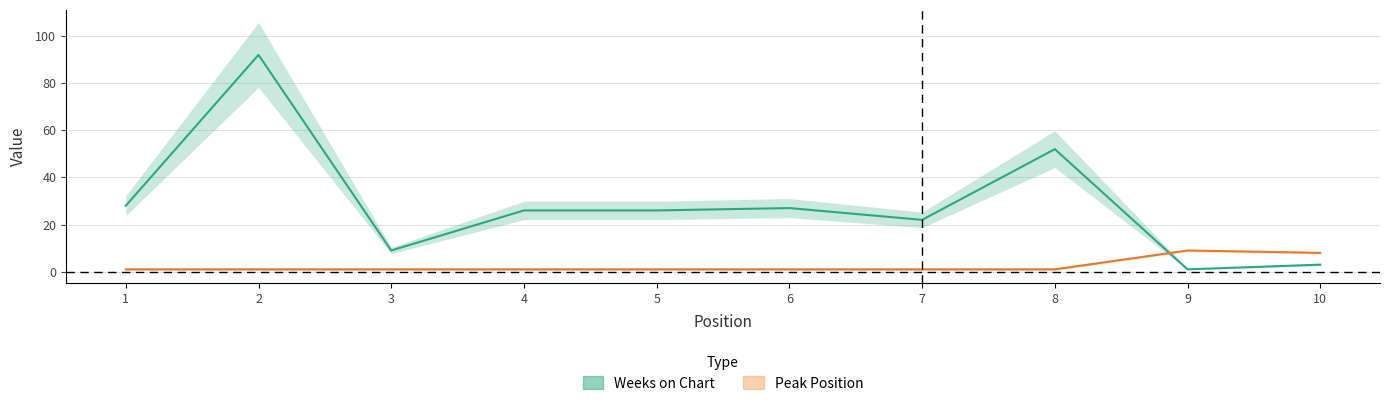

The value of Weeks on Chart at 10 is 5. True or false?

False